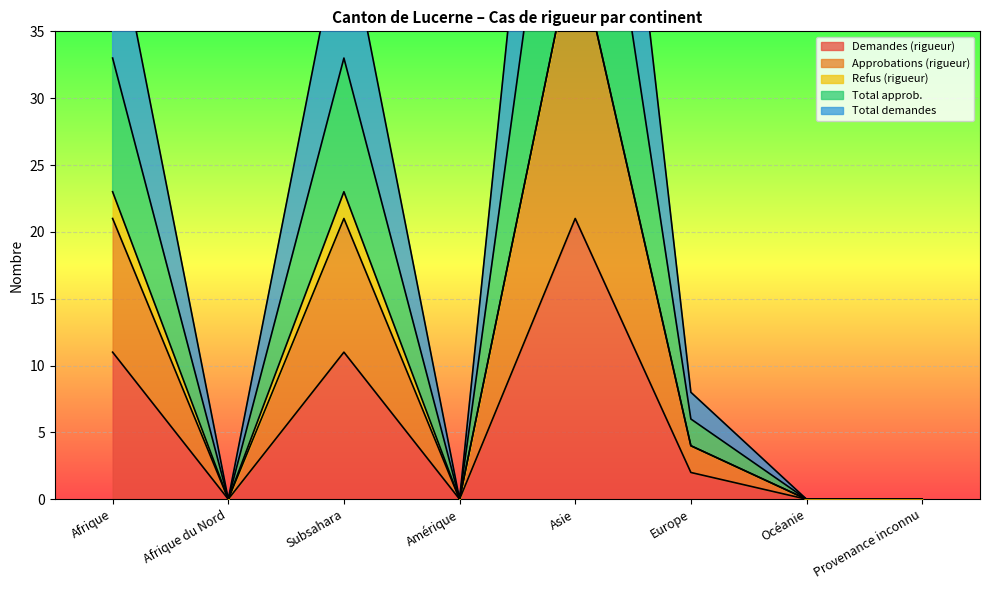

How many interior local valleys does the Demandes (rigueur) series have?

2